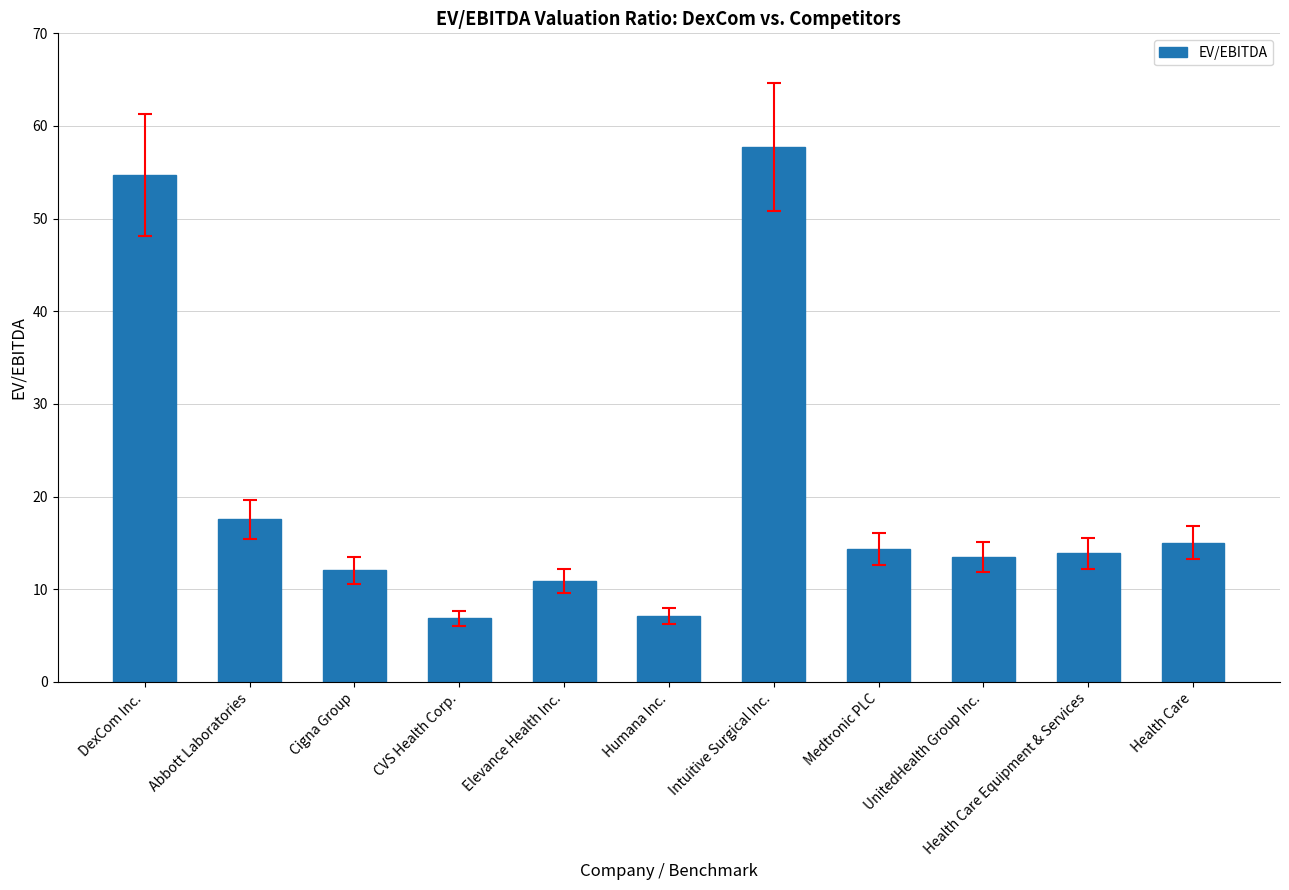

What is the difference between the maximum and minimum values?

50.9